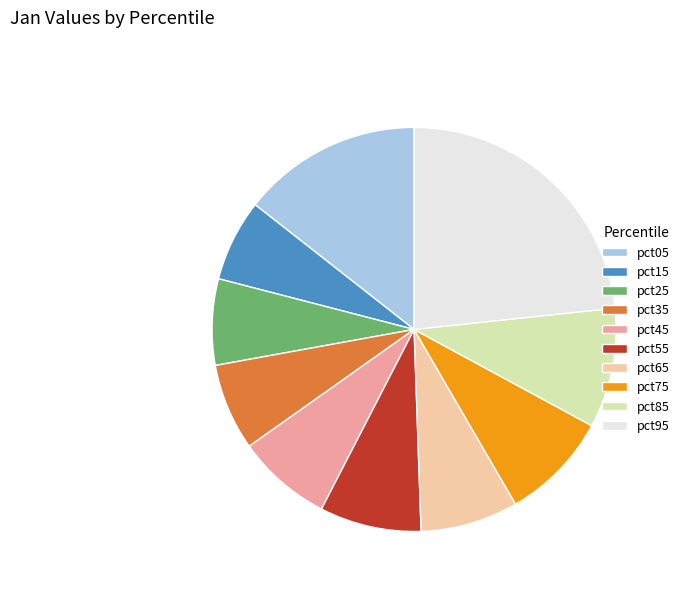

Is it true that pct95 is 17% of the pie?

False